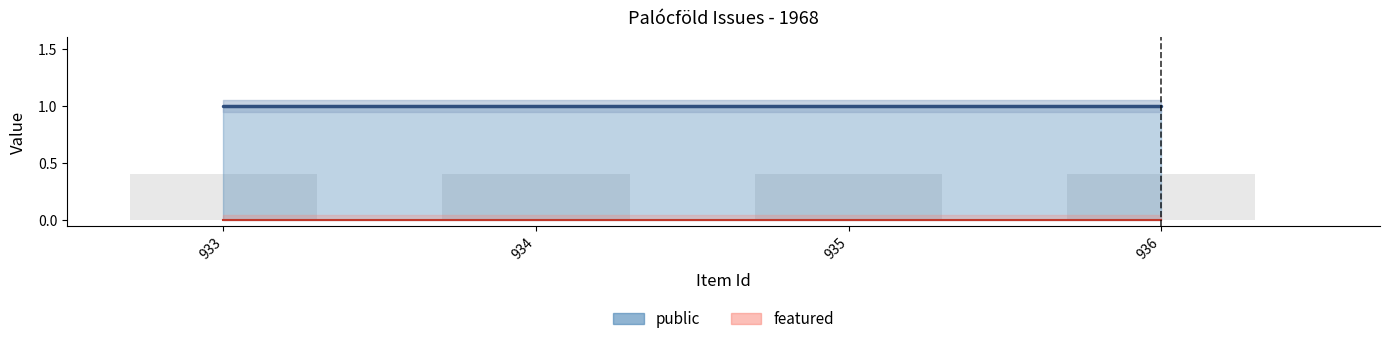

Rank the series by their average value, from lowest to highest.

featured, public